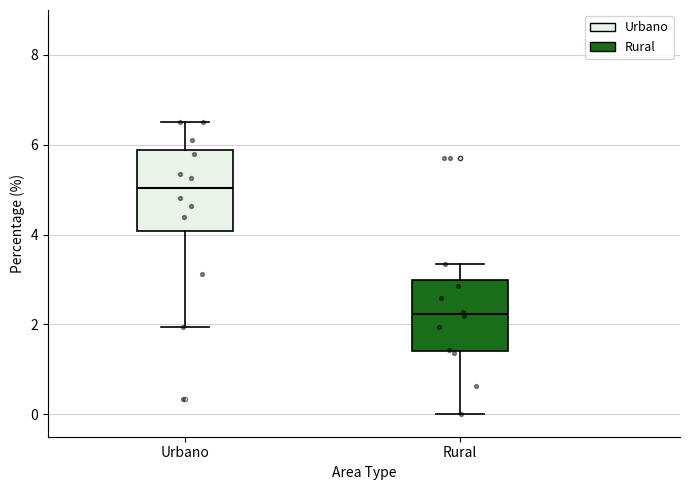

Reading left to right, transcribe this box plot: for each box, give where its median line is, the range the box spans, and where its two whiskers end, as read against the y-axis. The values are not printed on the chart, so give them approximately, as read against the axis.

Urbano: median 5.0, box 4.0 to 5.8, whiskers 2.0 to 6.6
Rural: median 2.2, box 1.4 to 3.0, whiskers 0.0 to 3.4